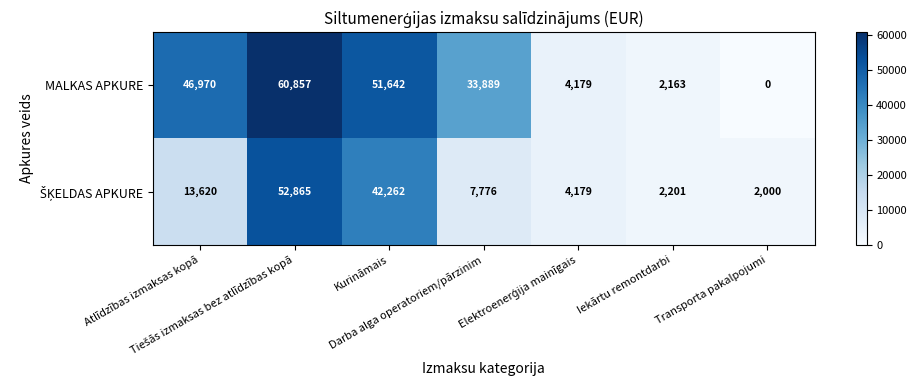

Count the number of data series in this chart.

2